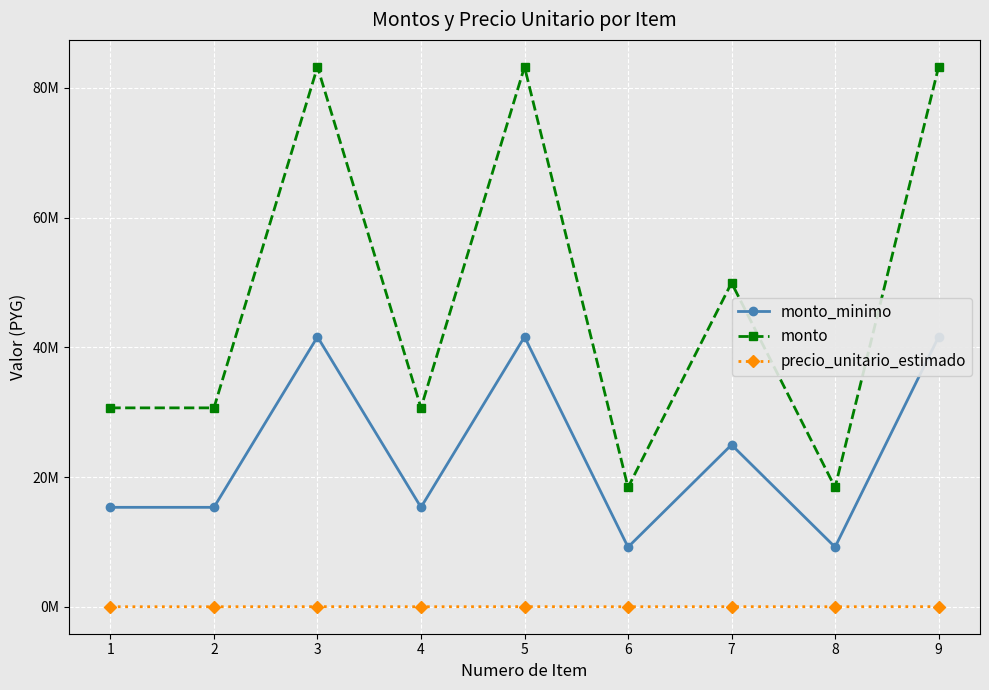

What is the sum of the monto values at 3 and 9?

166440000